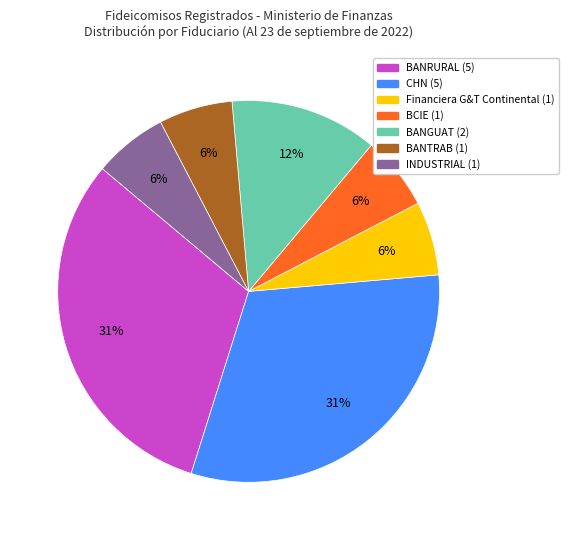

Does any single category account for the majority?

No